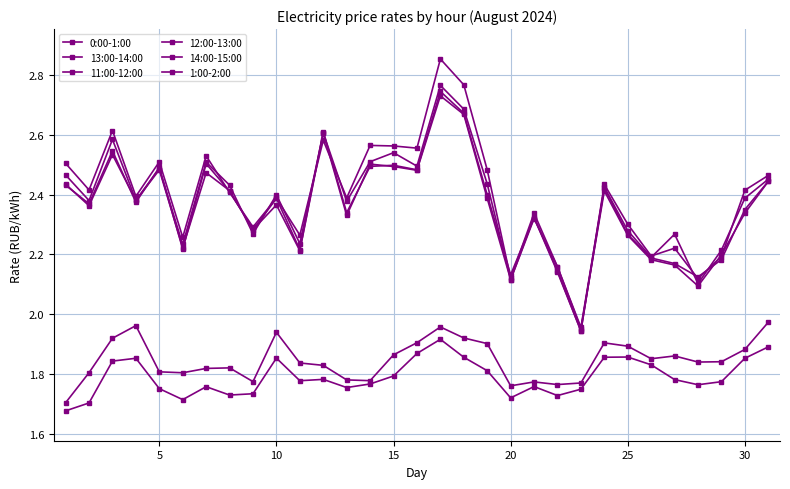

What is the value of the 12:00-13:00 point at the 4th from the left?

2.4